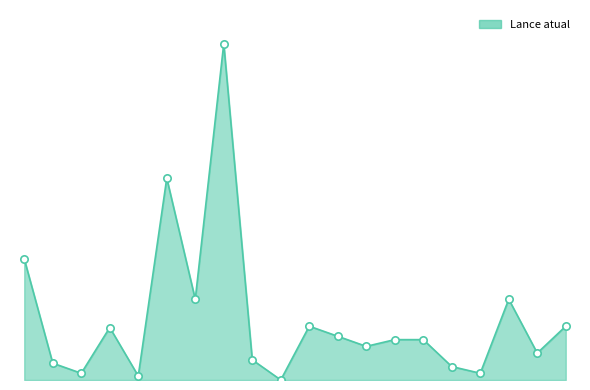

Is this an area chart (filled region under the line)?

Yes